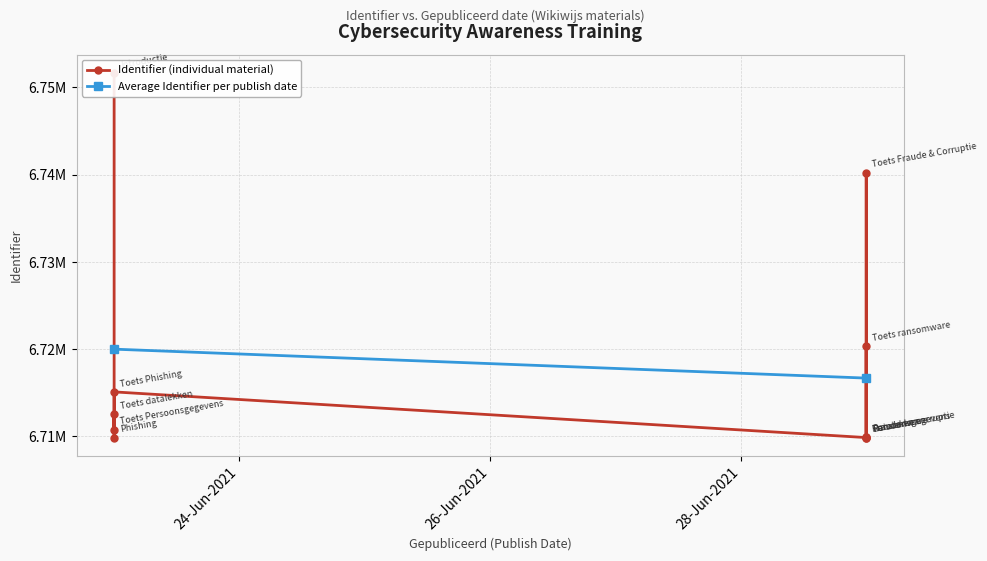

Reading left to right, extract all data points from this chart.

Introductie=6751673	Fraude en corruptie=6709869	Toets Fraude & Corruptie=6740233	Persoonsgegevens=6709874	Toets Persoonsgegevens=6710780	Ransomware=6709880	Toets ransomware=6720387	Datalekken=6709882	Toets datalekken=6712596	Phishing=6709872	Toets Phishing=6715106